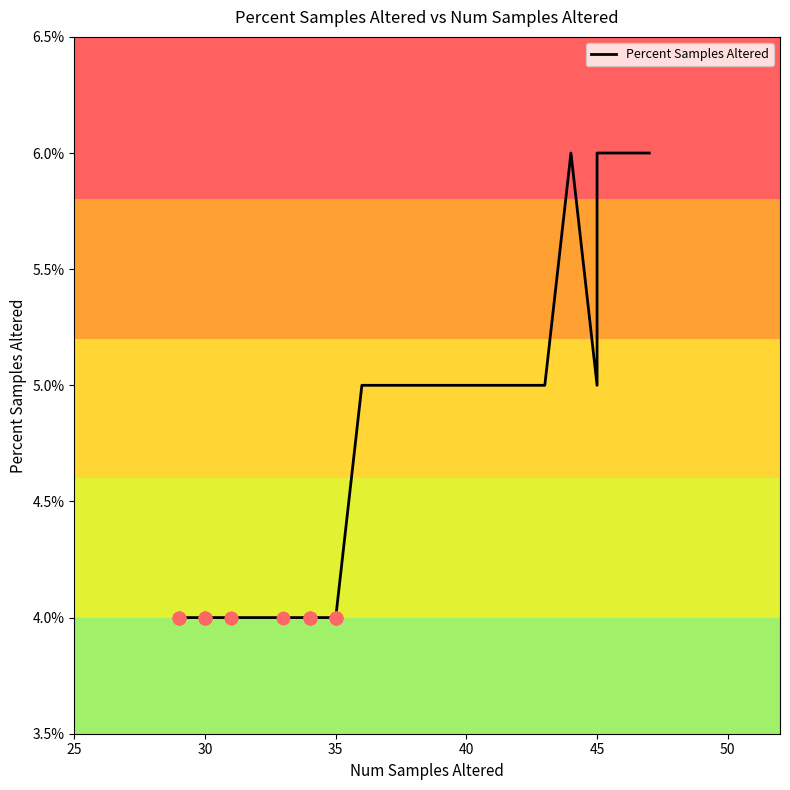

Which has a higher value, 40 or 16?

40